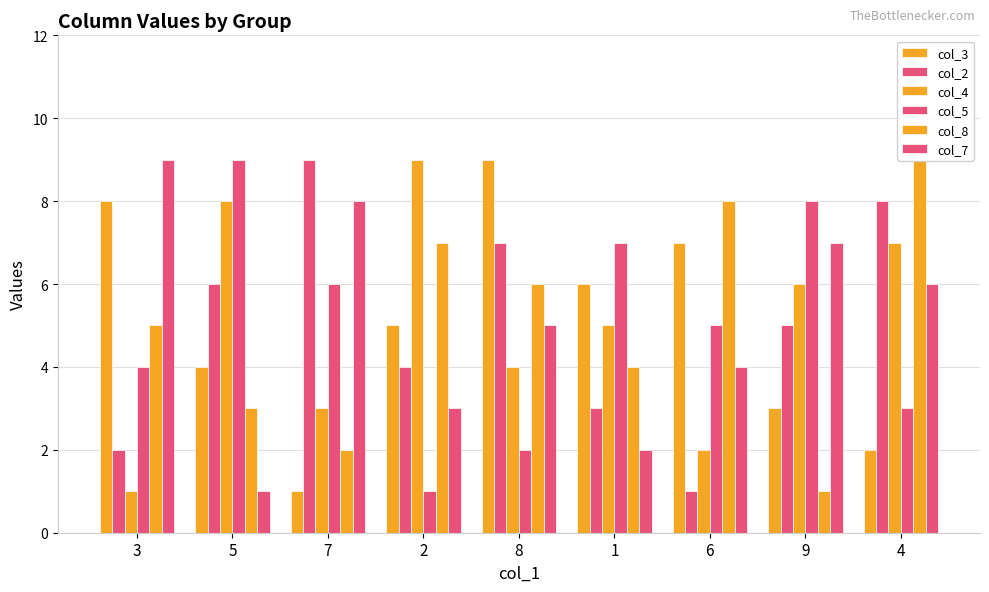

Reading right to left, what are all the values shown in this chart?

col_3: 2	3	7	6	9	5	1	4	8
col_2: 8	5	1	3	7	4	9	6	2
col_4: 7	6	2	5	4	9	3	8	1
col_5: 3	8	5	7	2	1	6	9	4
col_8: 9	1	8	4	6	7	2	3	5
col_7: 6	7	4	2	5	3	8	1	9